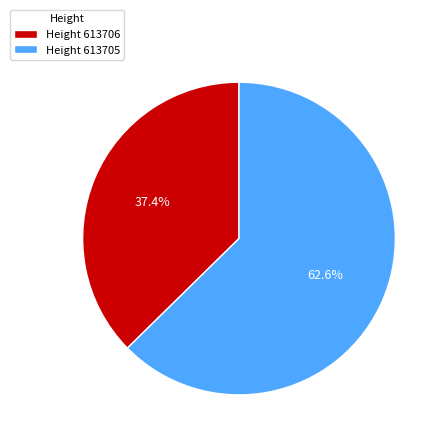

Which category has the smallest portion of the pie?

Height 613706